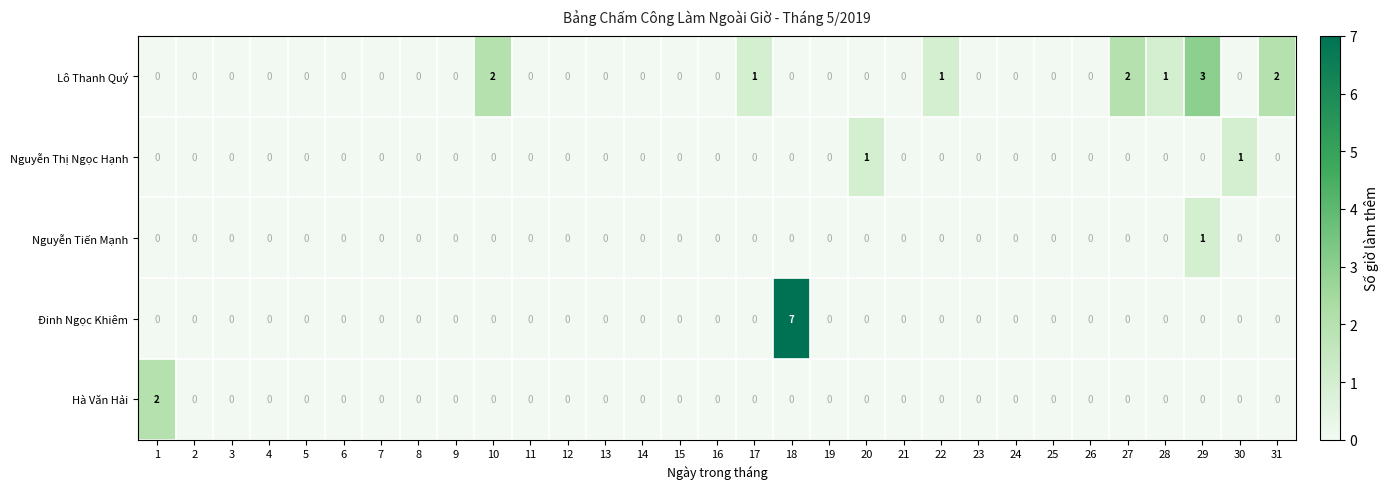

How many series are shown in this chart?

5